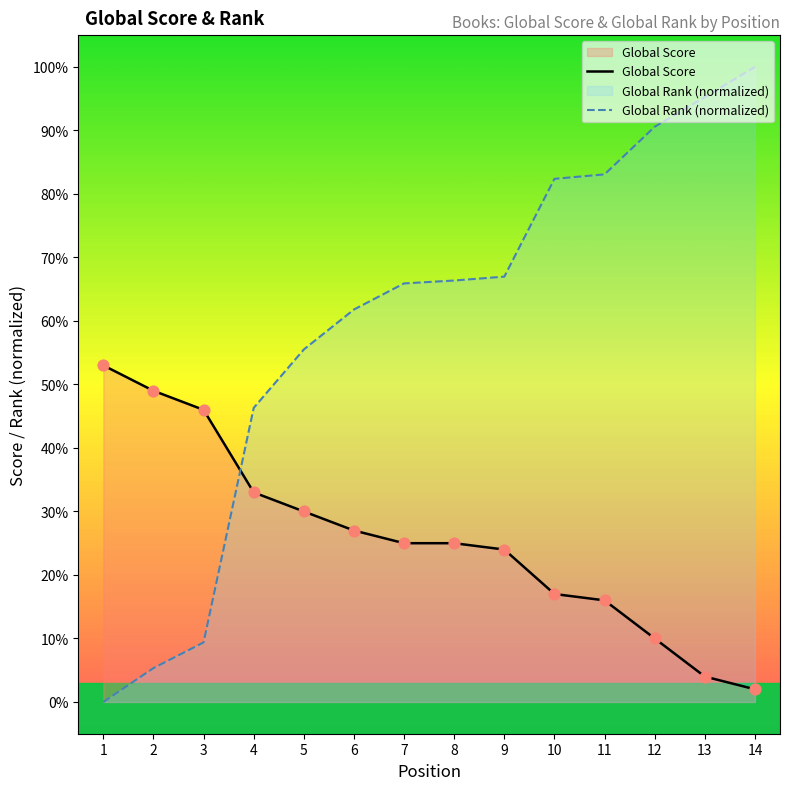

Which series has the largest total across all categories?

Global Rank (normalized)